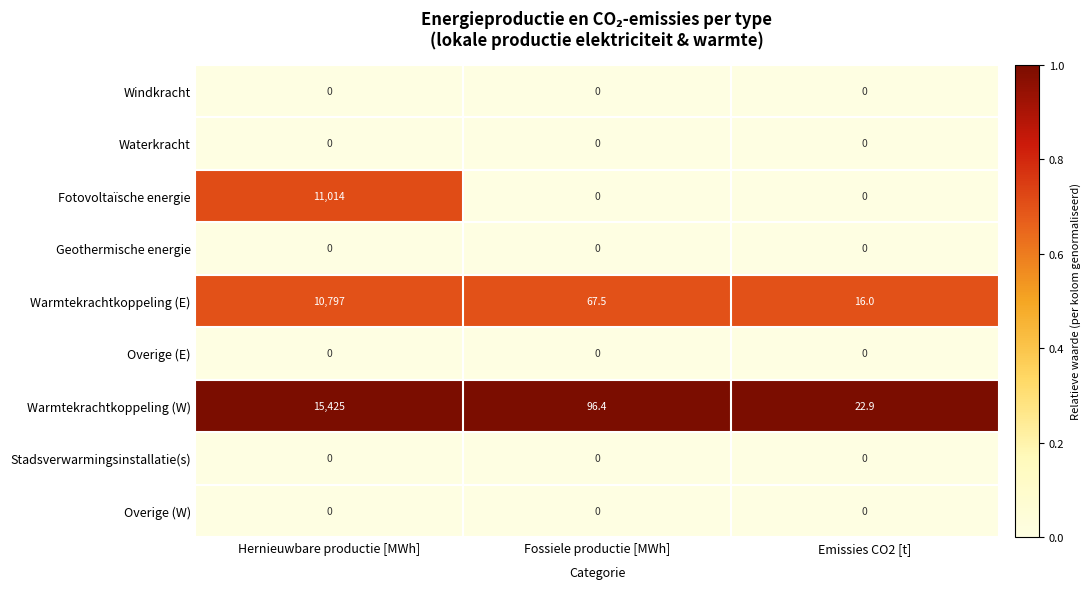

Reading left to right, transcribe all the data shown in this chart.

Windkracht: 0.0	0.0	0.0
Waterkracht: 0.0	0.0	0.0
Fotovoltaïsche energie: 11014.0	0.0	0.0
Geothermische energie: 0.0	0.0	0.0
Warmtekrachtkoppeling (E): 10797.0	67.5	16.0
Overige (E): 0.0	0.0	0.0
Warmtekrachtkoppeling (W): 15425.0	96.4	22.9
Stadsverwarmingsinstallatie(s): 0.0	0.0	0.0
Overige (W): 0.0	0.0	0.0